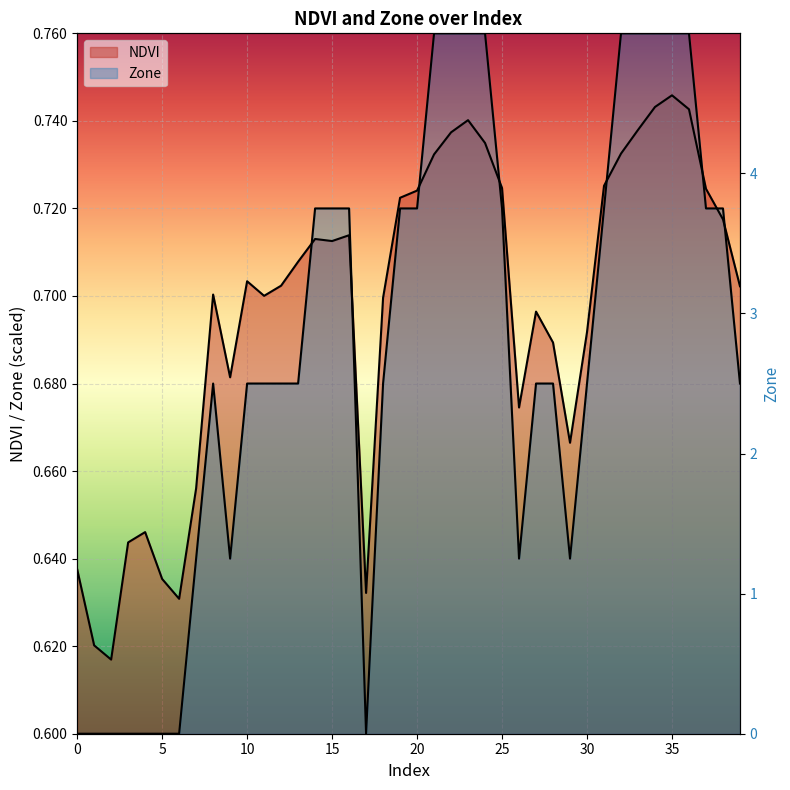

List the series in order of their peak value, lowest first.

NDVI, Zone